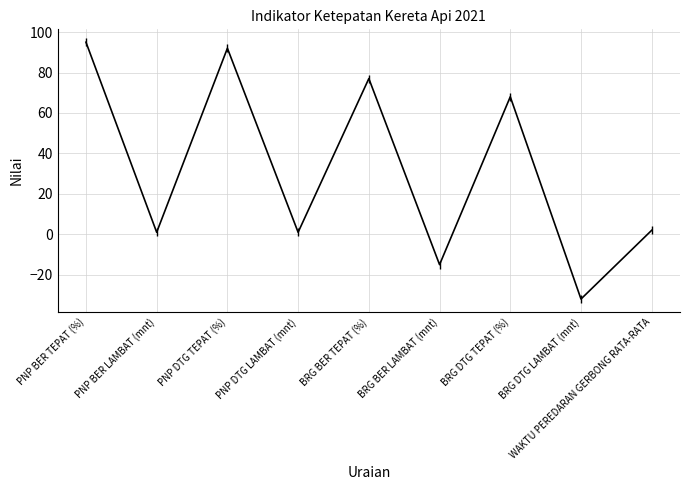

The value at PNP BER TEPAT (%) is 166. True or false?

False